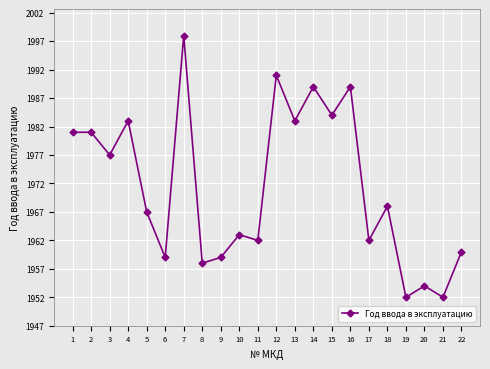

What value does the data have at 11?

1962